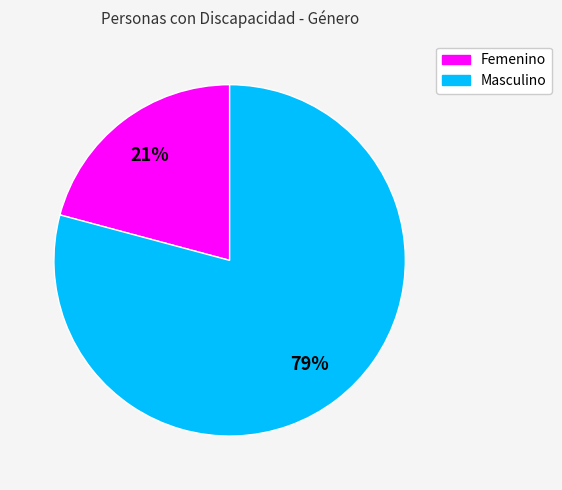

To the nearest percent, what is the average slice percentage?

50%